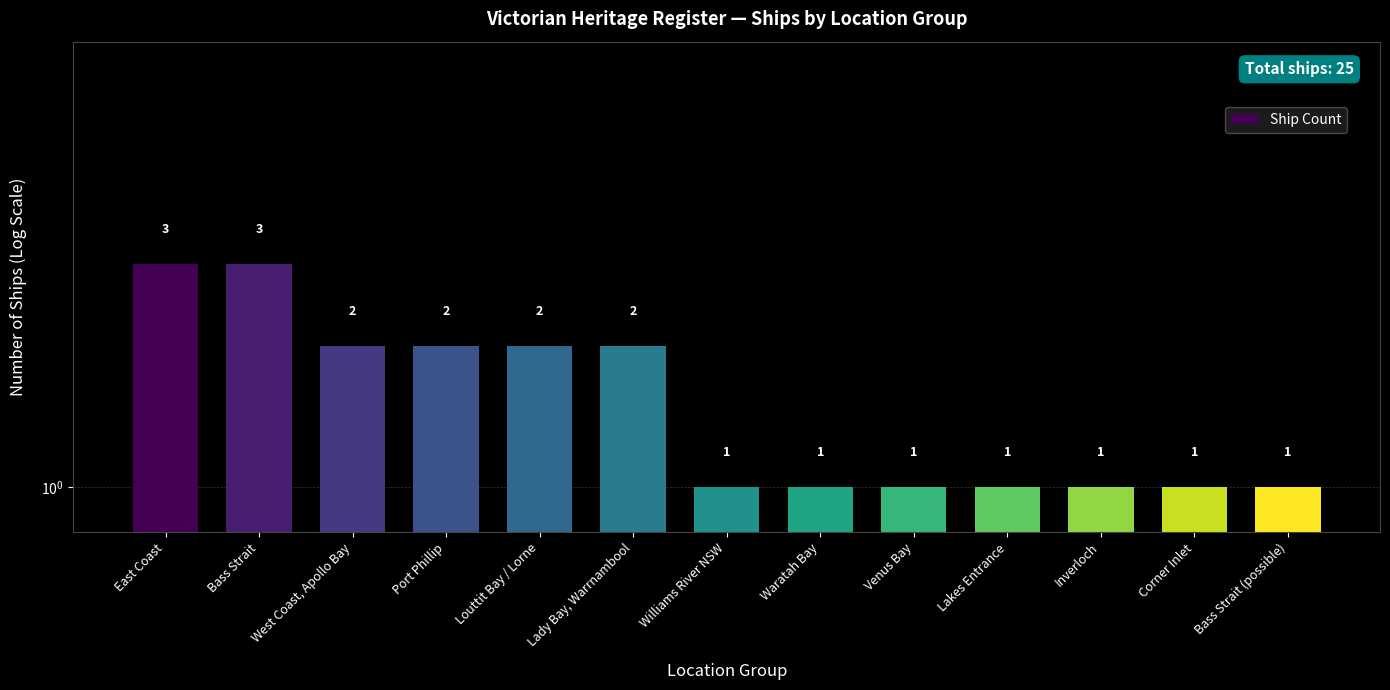

What is the greatest value displayed?

3